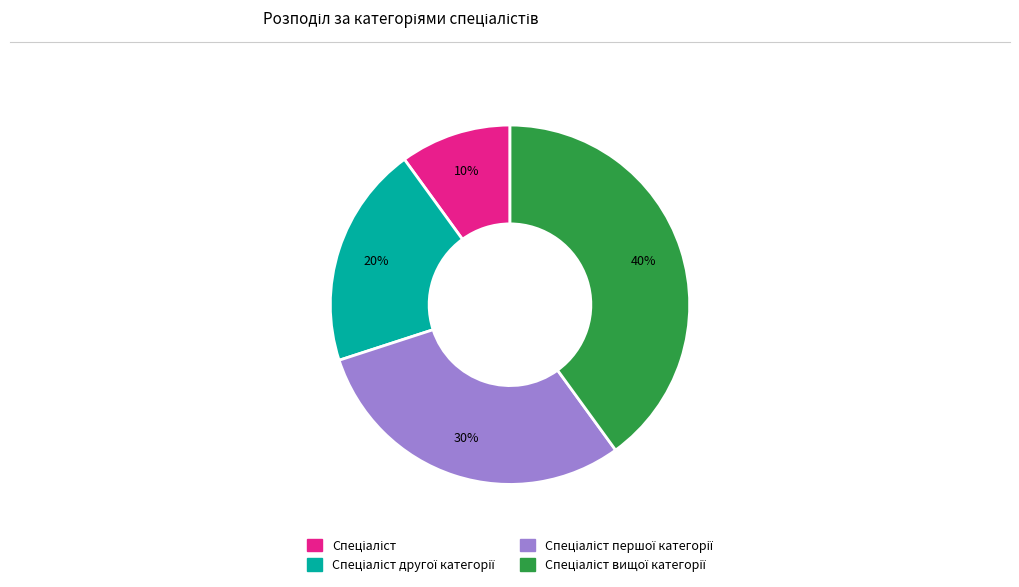

To the nearest percent, what is the average slice percentage?

25%